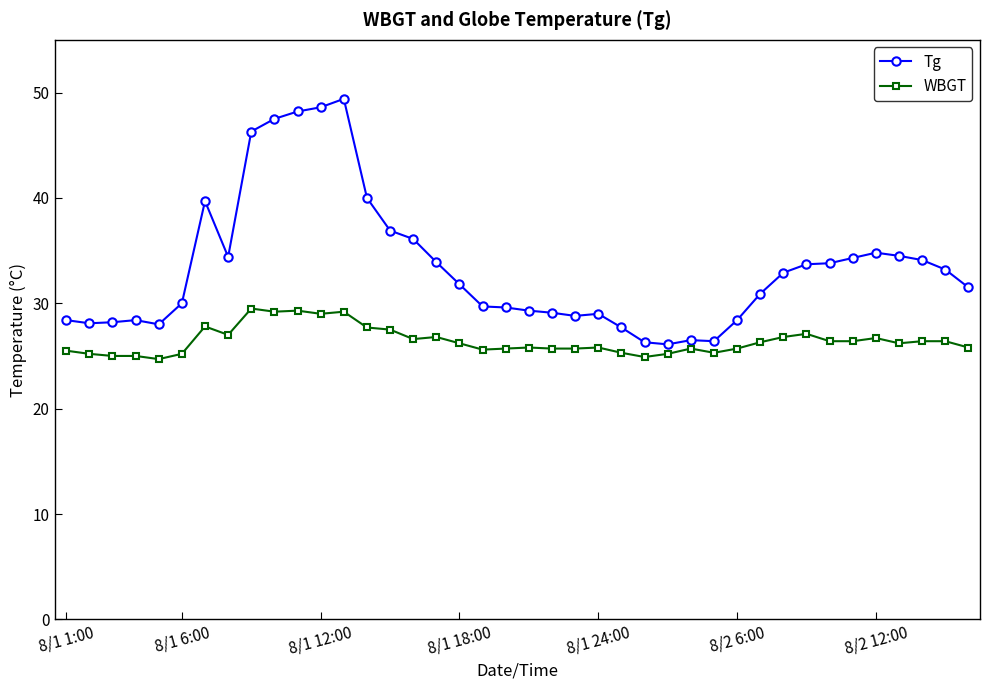

True or false: Tg and WBGT intersect in this chart.

False